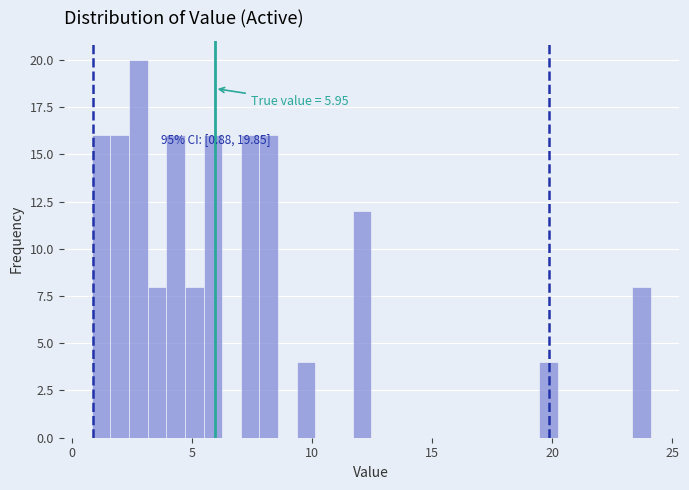

Around what value on the x-axis is the tallest bar? Give the approximate position of its centre, as read against the axis.

3.0